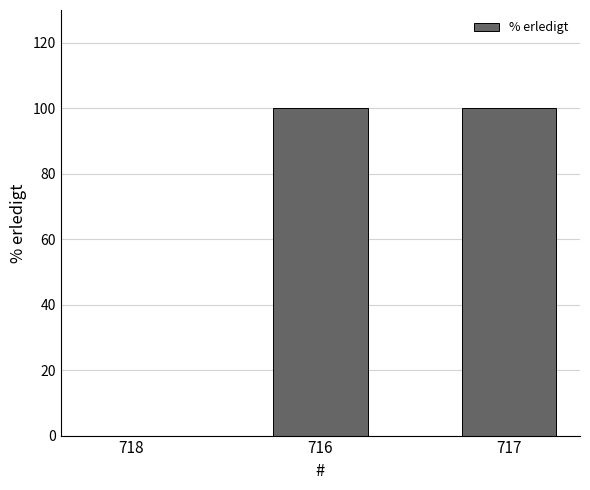

What is the sum of all values?

200